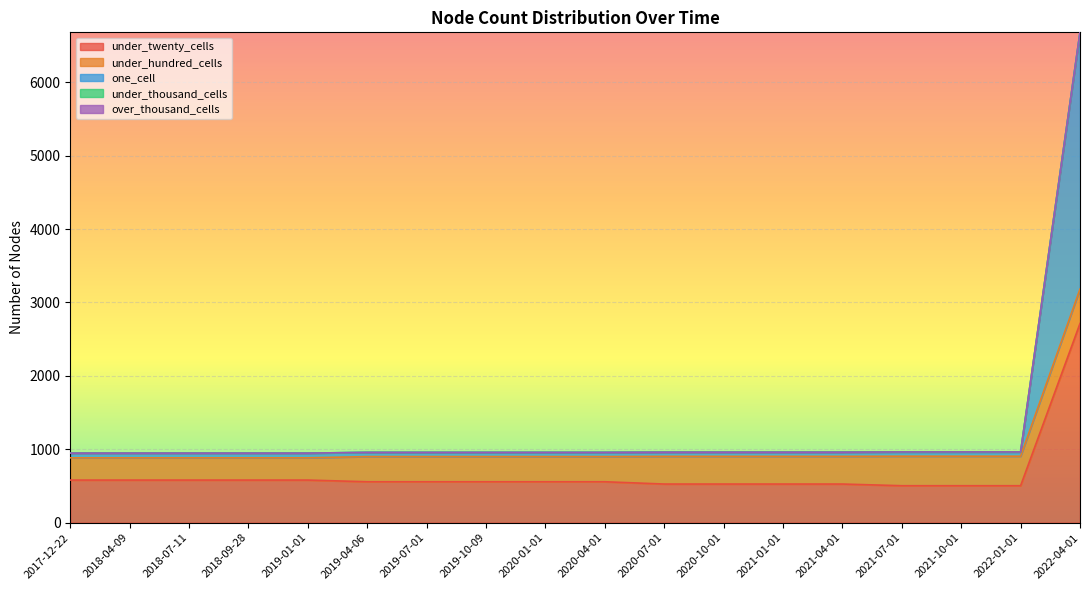

What value does the one_cell series have at 2018-04-09, to the nearest 100?

100